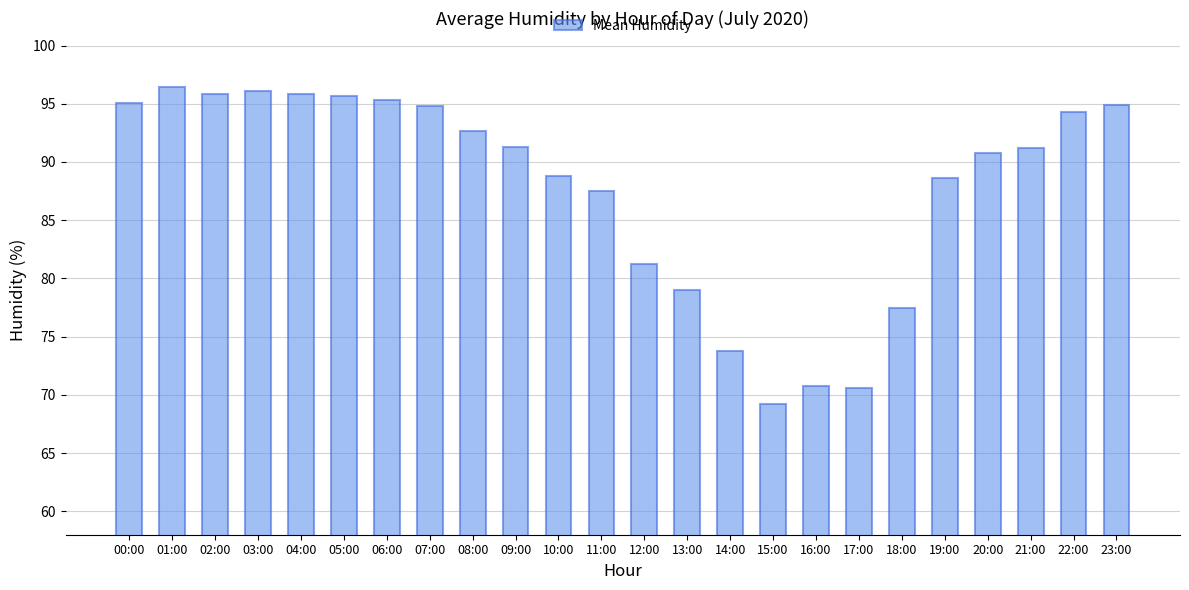

What is the label of the 6th bar from the left?

05:00